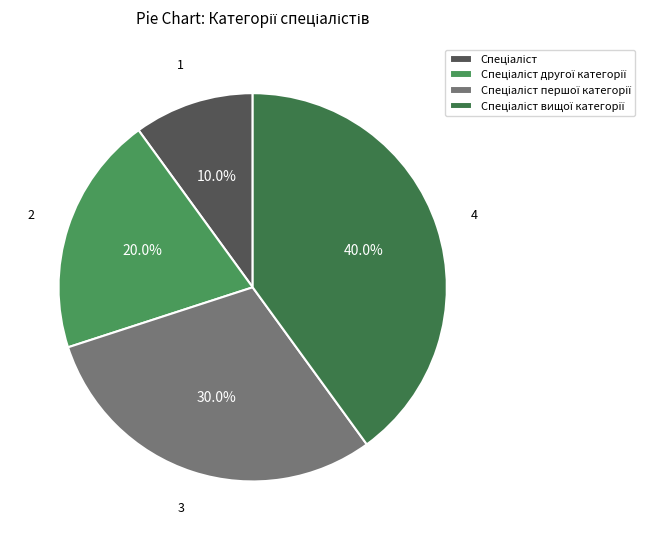

To the nearest percent, what is the difference between the largest and smallest slice percentages?

30%